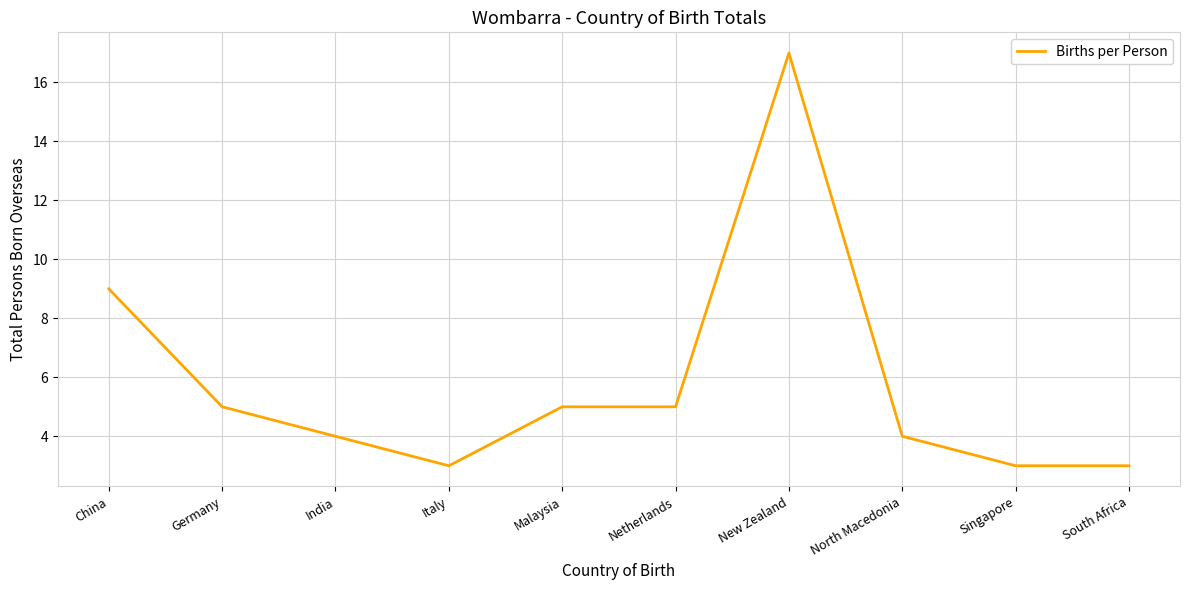

Where does the data first go above 5?

China